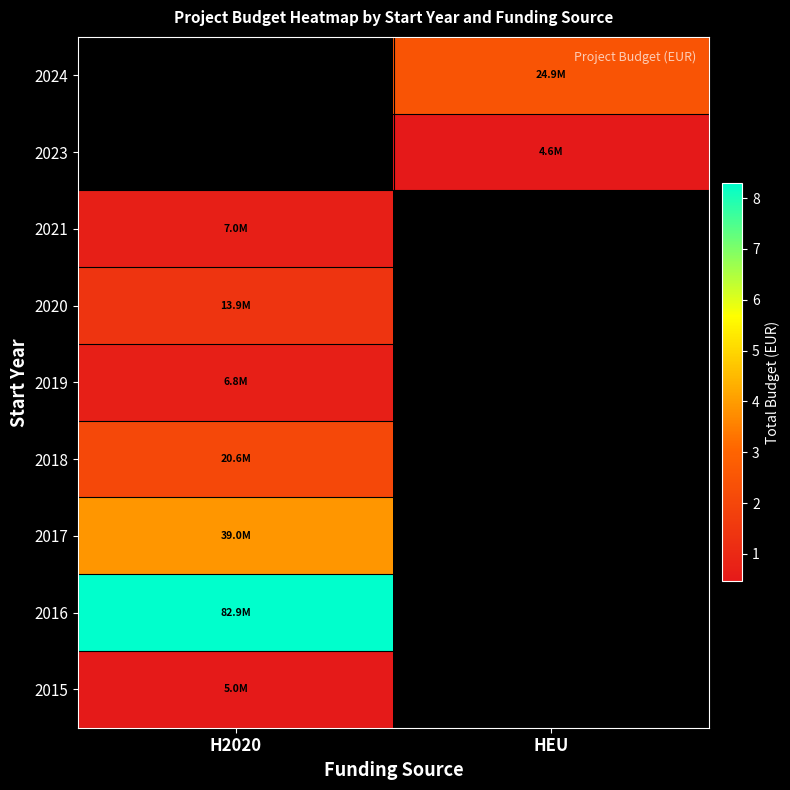

List the series in order of their peak value, lowest first.

row_0, row_4, row_6, row_5, row_3, row_2, row_1, row_7, row_8